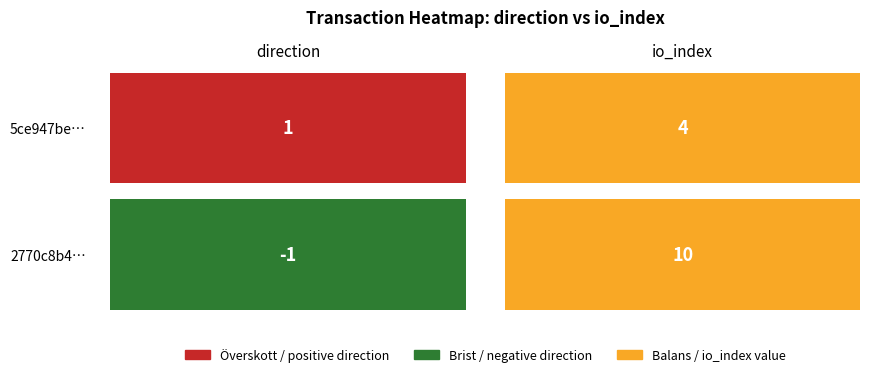

The value of 5ce947be21a2381eafd32daf0d5cacd6a2ad541 at 1 is 4. True or false?

True